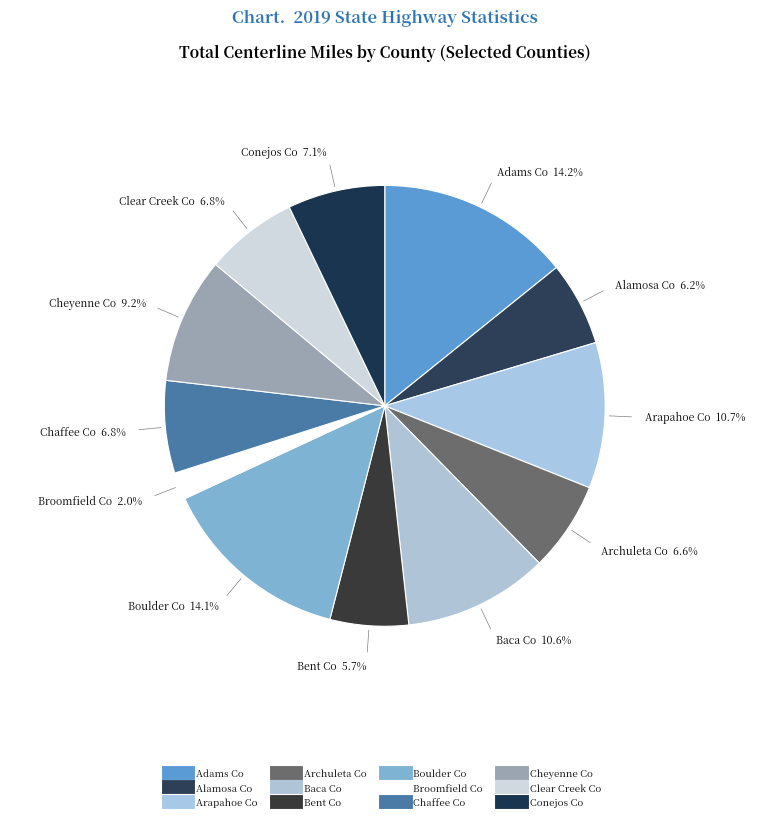

Which slice is the smallest?

Broomfield Co